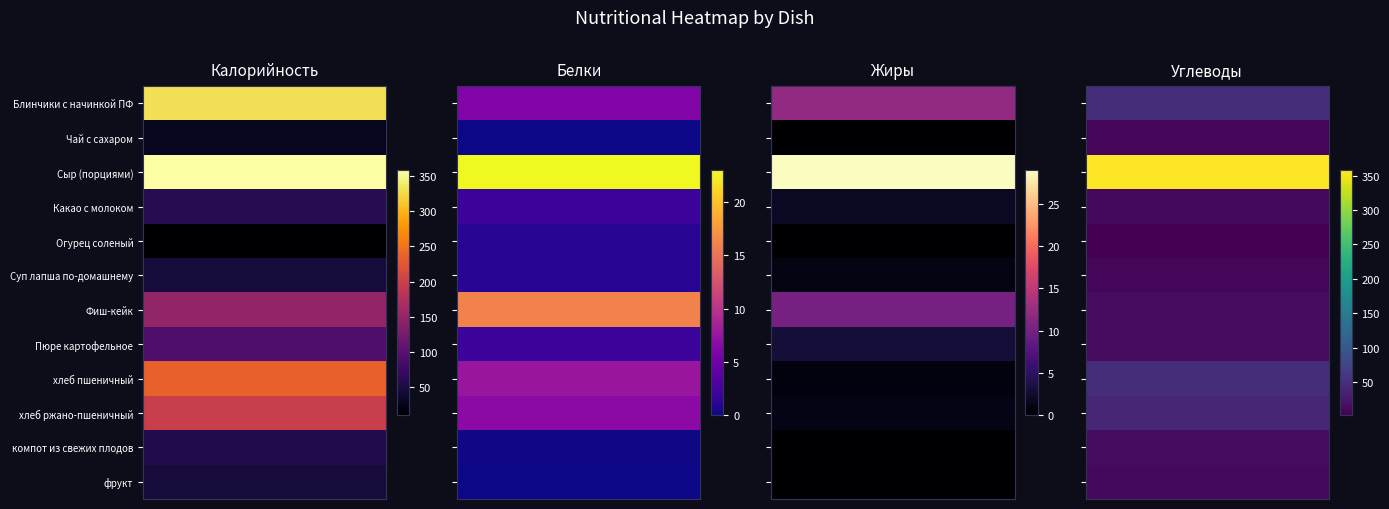

Is the value of Углеводы at Пюре картофельное greater than the value of Калорийность at Чай с сахаром?

No